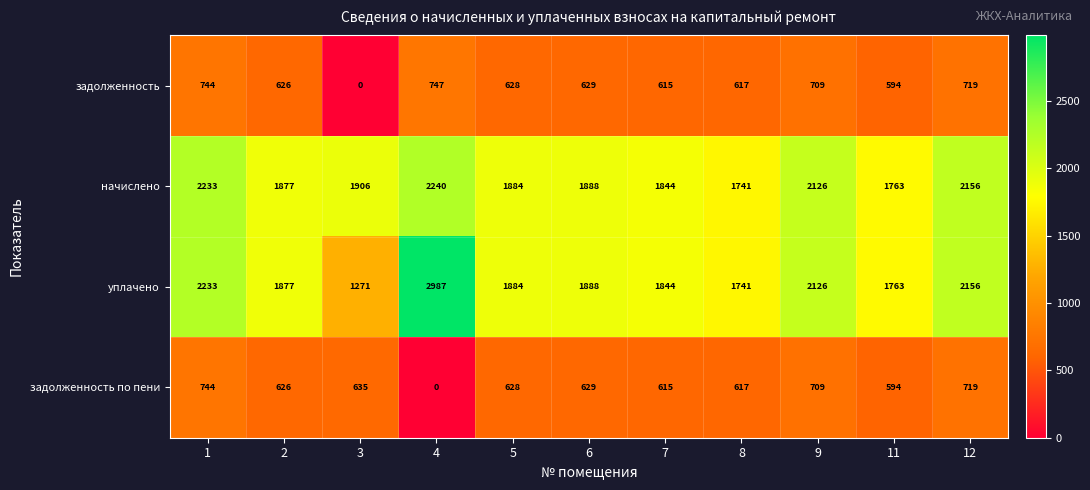

True or false: задолженность has a value of 391 at 7.

False